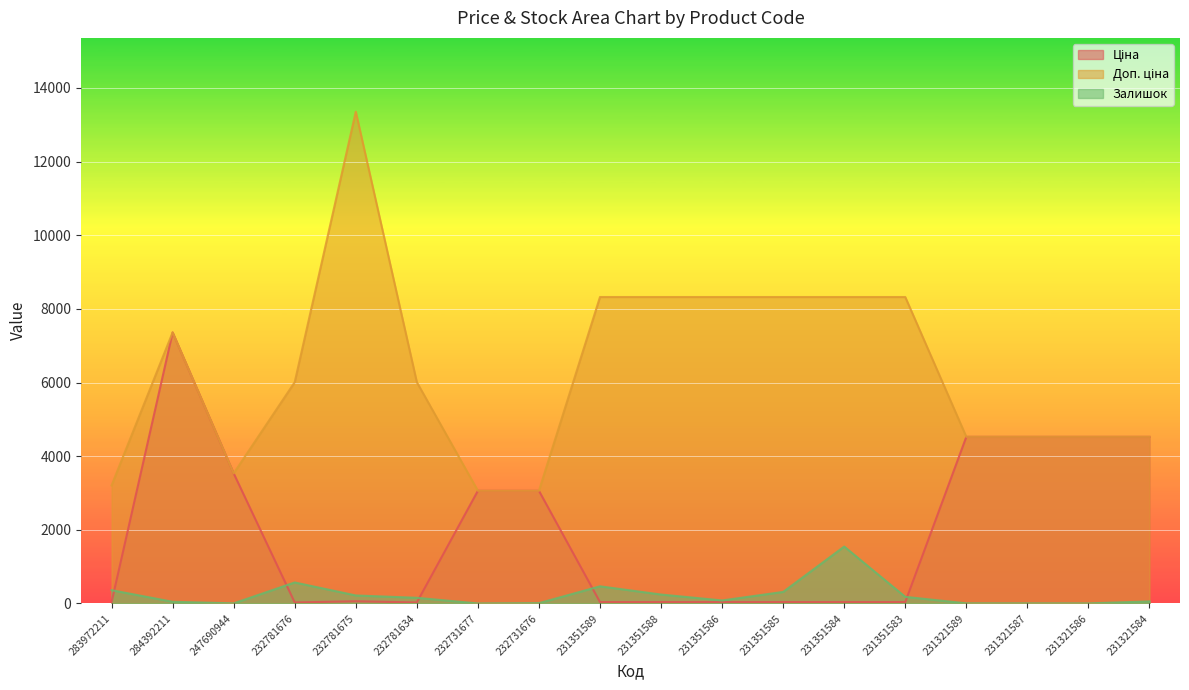

What is the sum of the Ціна values at 232781675 and 232781676?

86.1